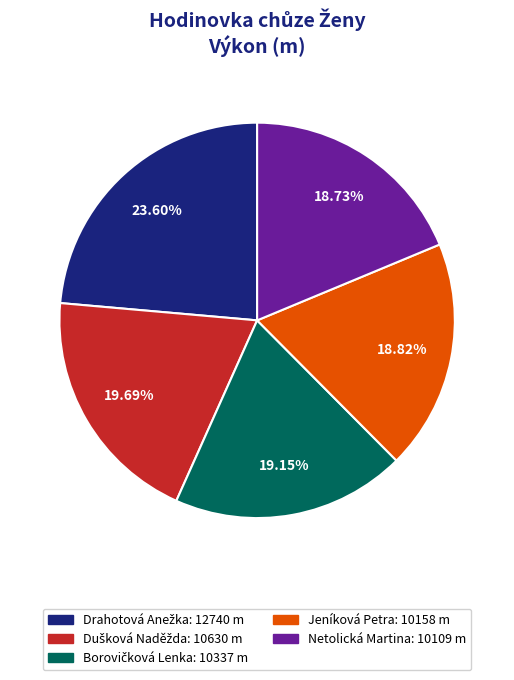

Approximately how many times larger is the value at Jeníková Petra compared to Netolická Martina?

1.0